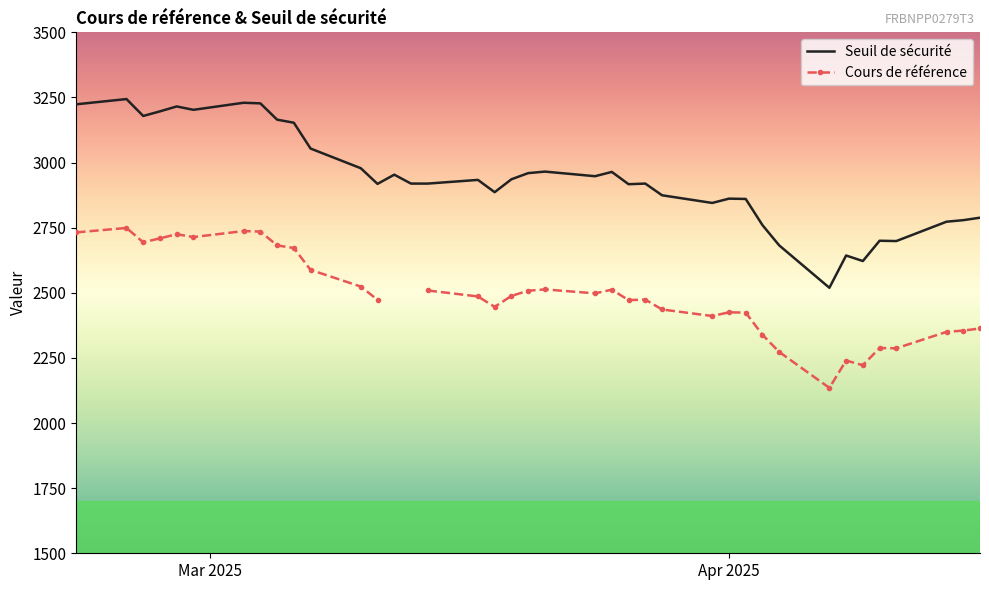

At how many categories does at least one series exceed 2369?

39